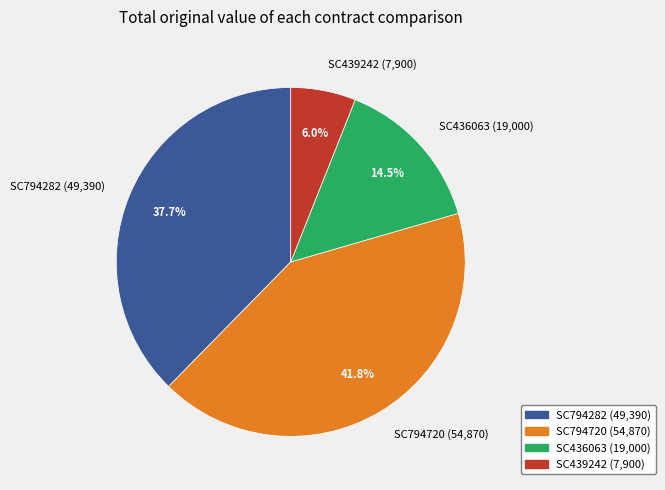

To the nearest percent, what is the average slice percentage?

25%